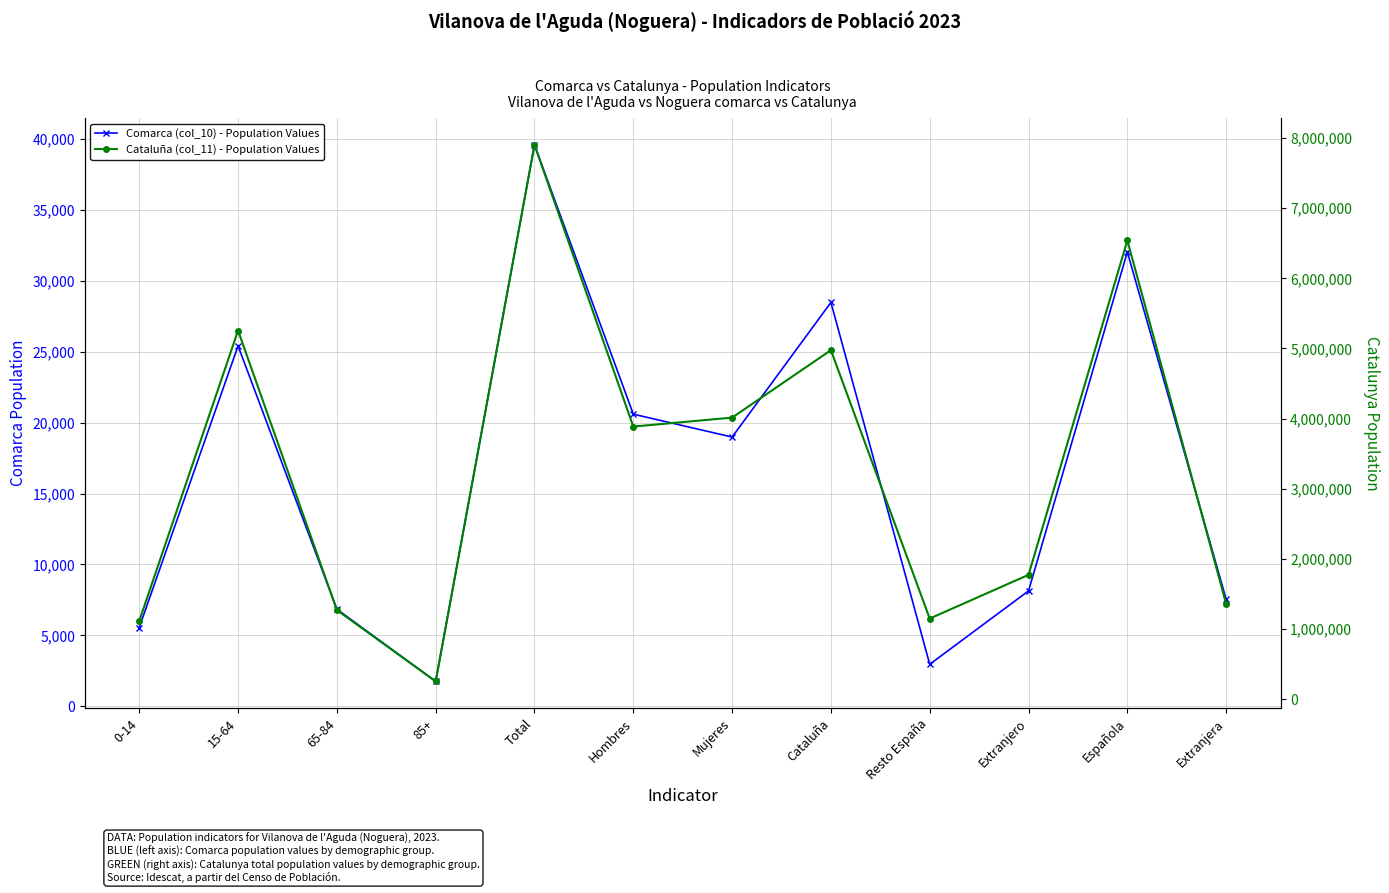

How many lines are shown in the chart?

2